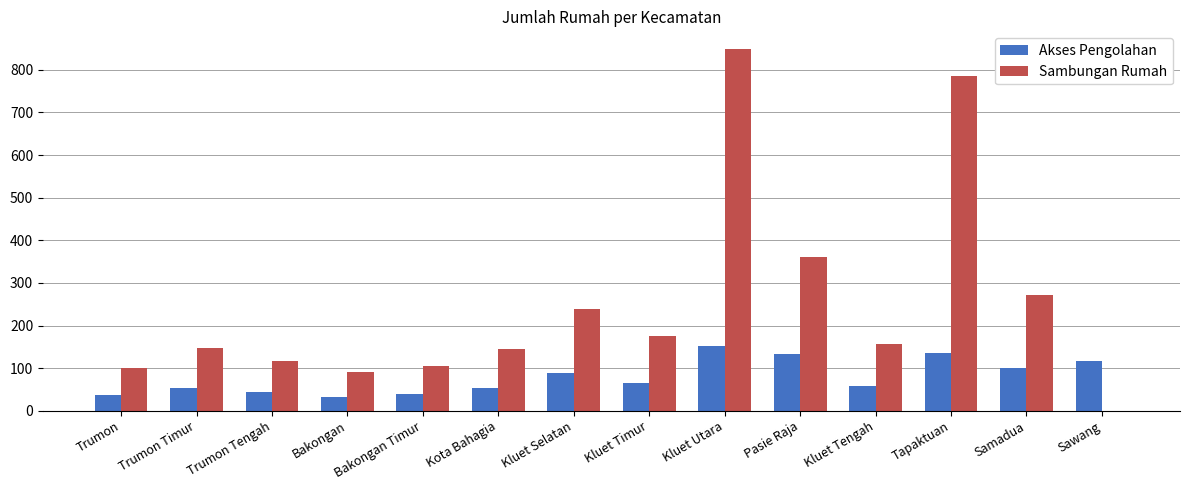

At which category is the sum across all series the highest?

Kluet Utara